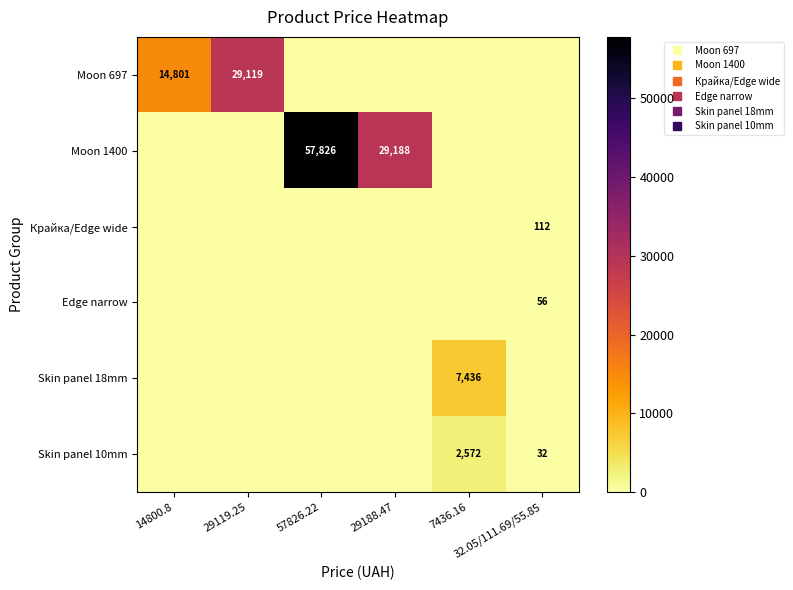

Rank the series by their maximum value, from lowest to highest.

Edge narrow, Крайка/Edge wide, Skin panel 10mm, Skin panel 18mm, Moon 697, Moon 1400